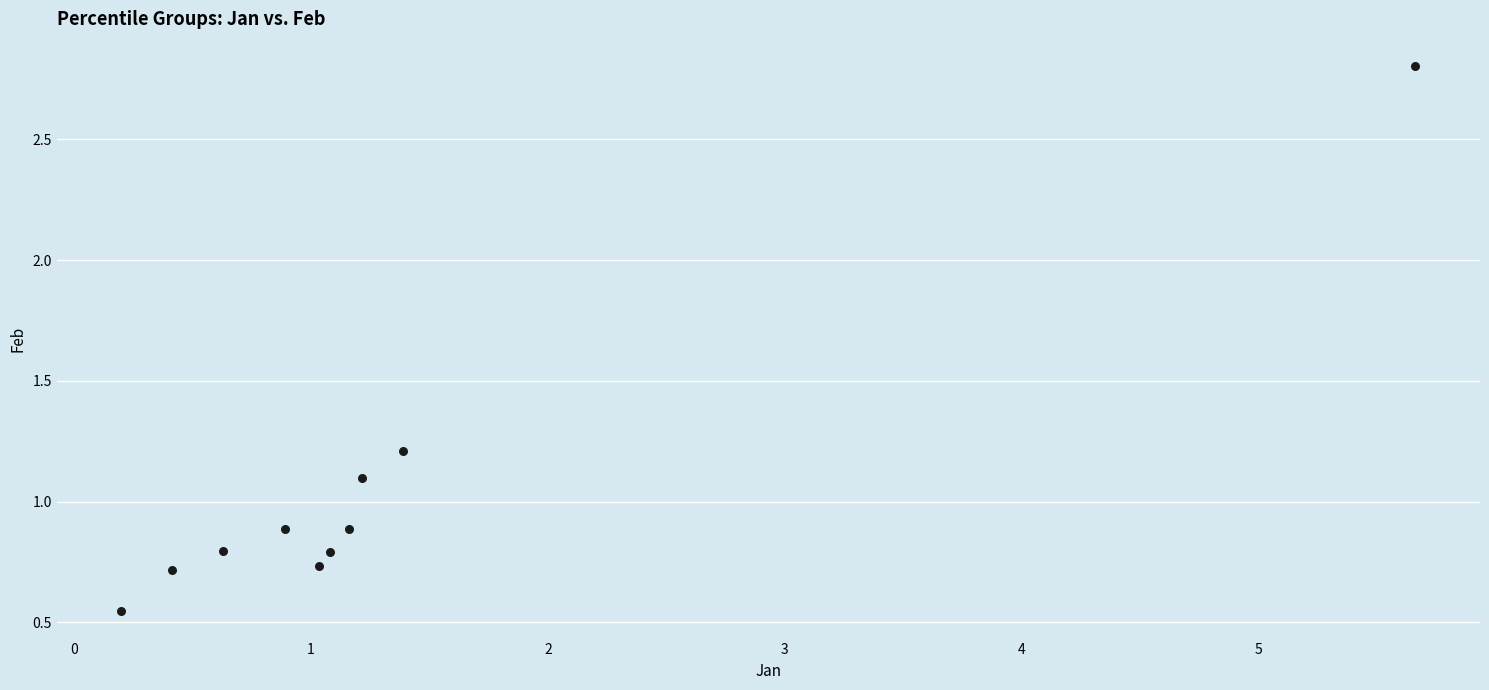

What is the range of X values (max minus min)?

5.5